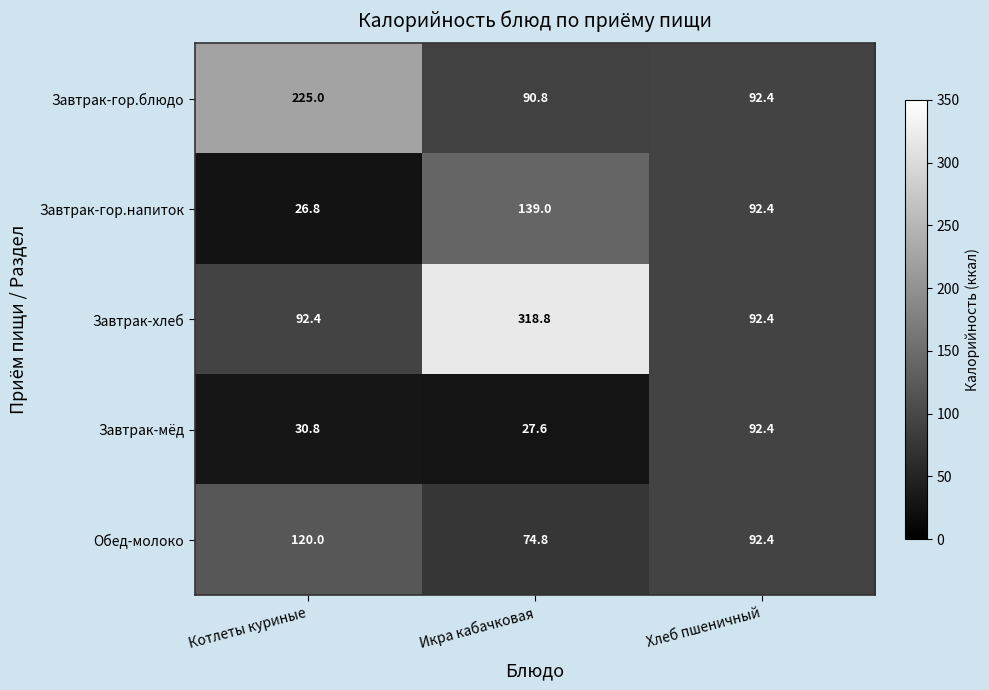

What is the maximum value shown in the chart?

318.8